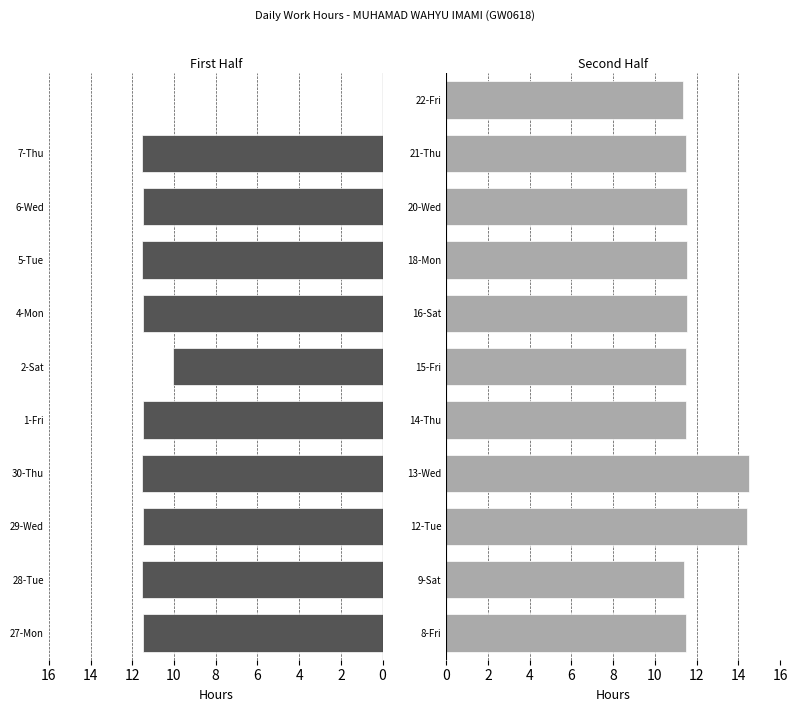

Reading left to right, transcribe all the data shown in this chart.

First Half: 11.5	11.5	11.5	11.5	11.5	10.0	11.5	11.5	11.5	11.5	0.0
Second Half: 11.5	11.4	14.4	14.5	11.5	11.5	11.5	11.5	11.5	11.5	11.4